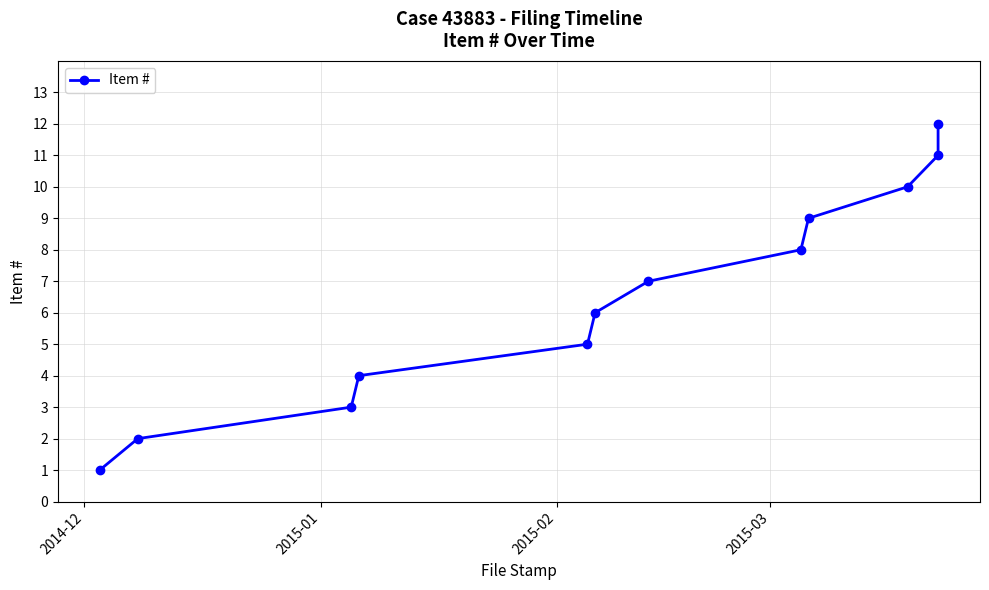

Does the chart have visible grid lines?

Yes